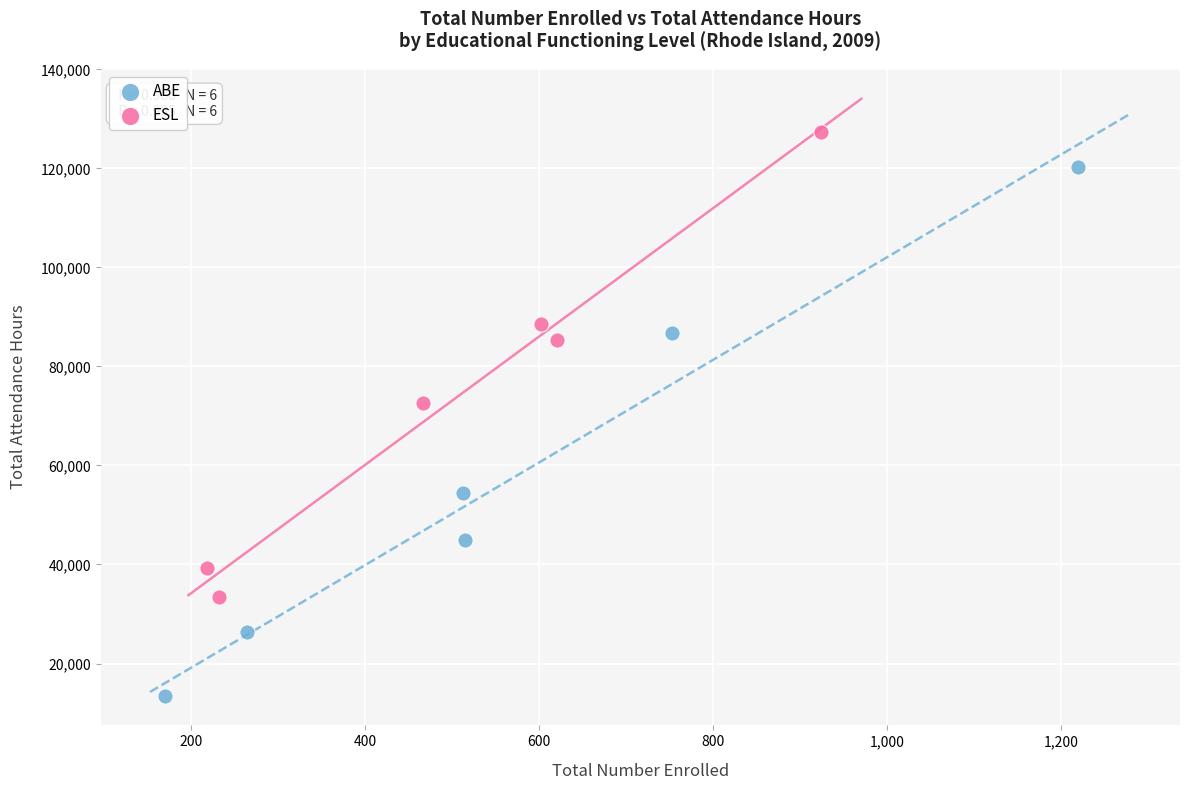

What are all the series names shown in the legend?

ABE, ESL